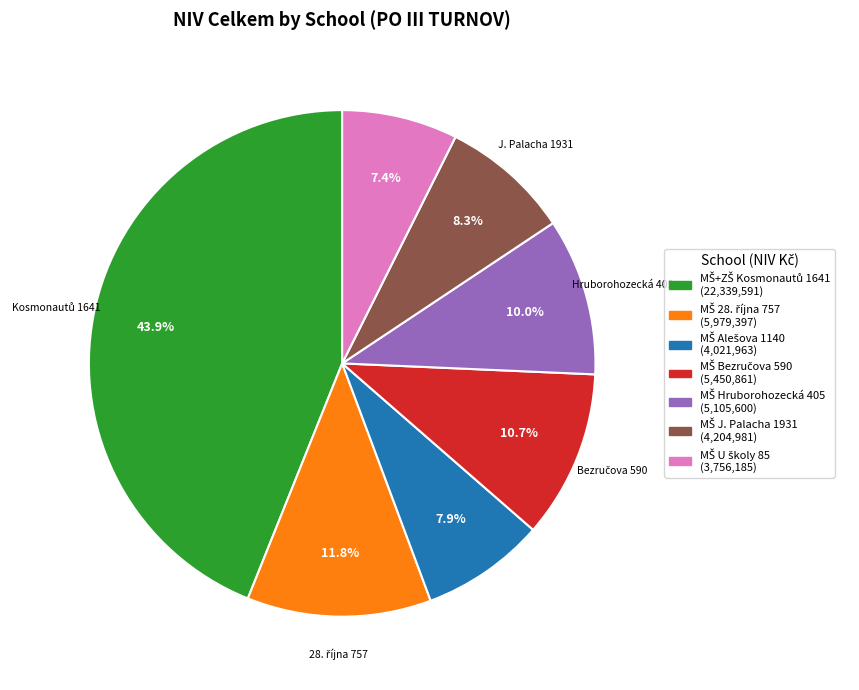

Is there any slice that represents more than half of the pie?

No